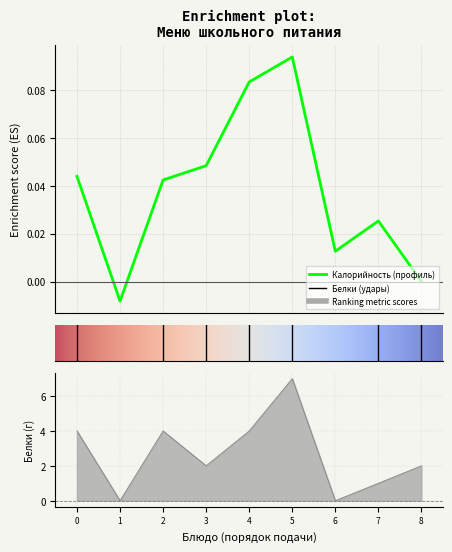

How many lines are shown in the chart?

1